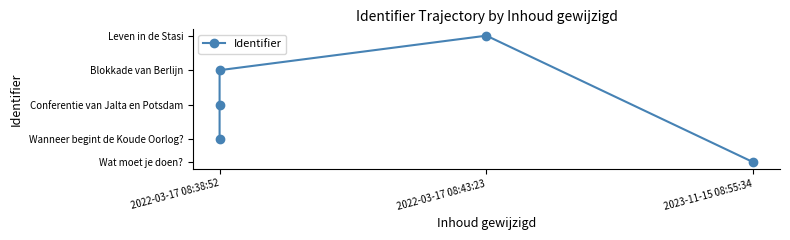

Does the chart display data point markers on the line(s)?

Yes